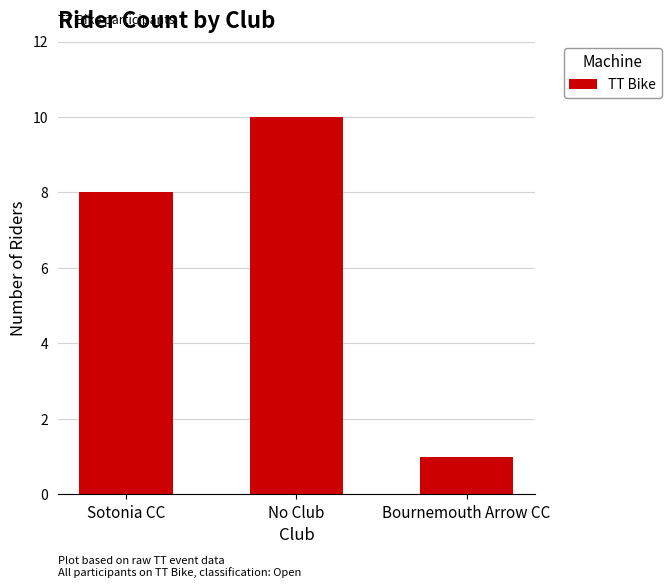

Count the values in the range 1 to 10.

3